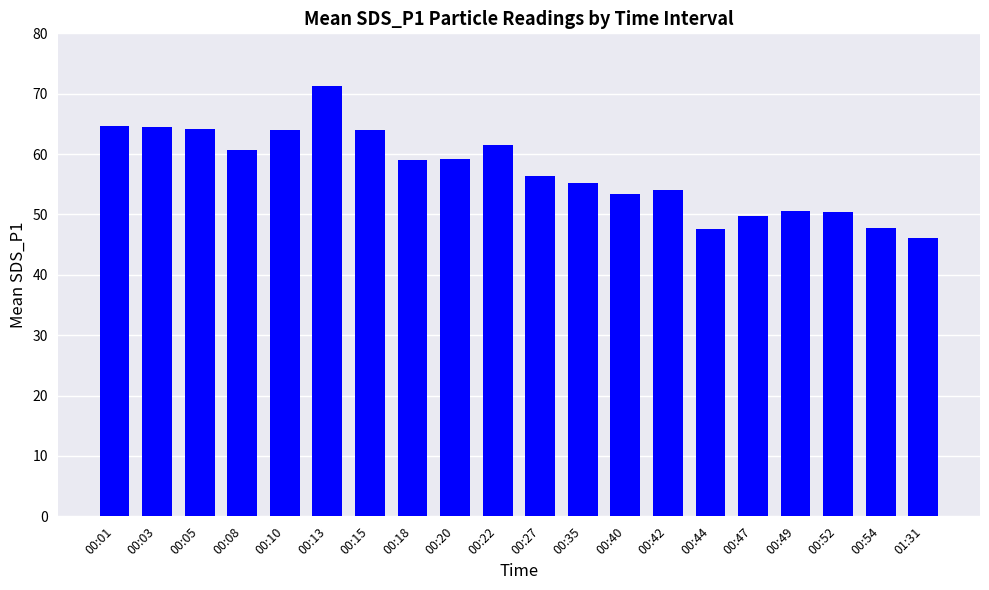

The value at 00:20 is 59.2. True or false?

True